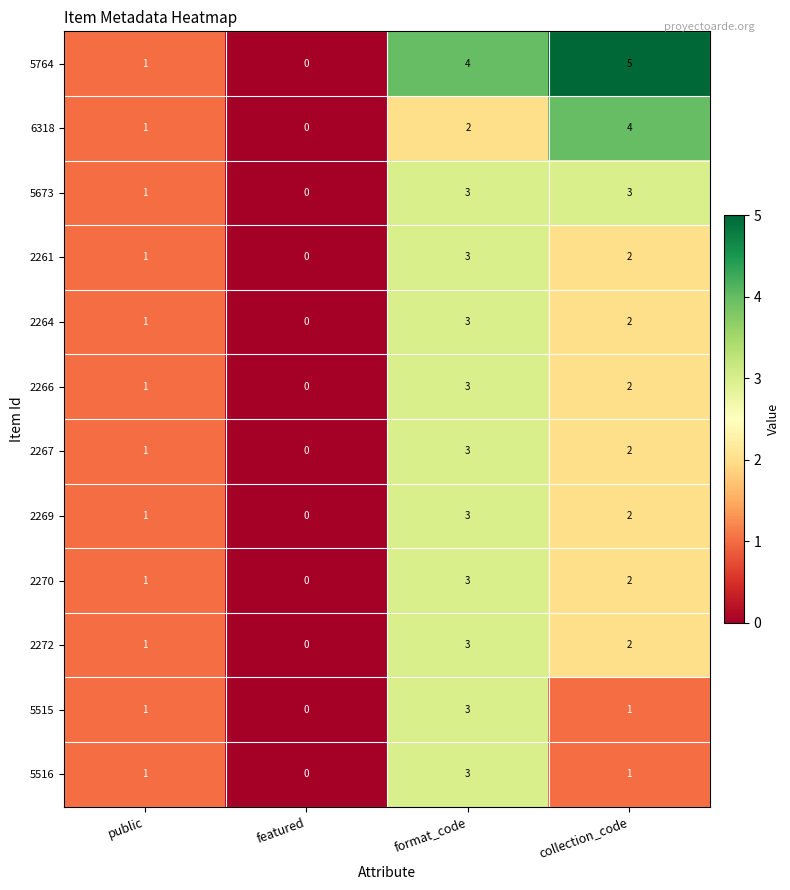

Which series changed the most between public and format_code?

5764